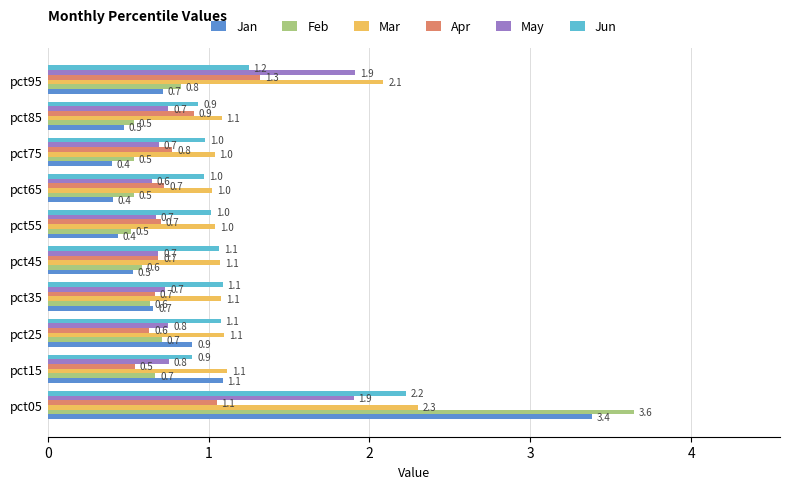

Rank the series by their maximum value, from lowest to highest.

Apr, May, Jun, Mar, Jan, Feb